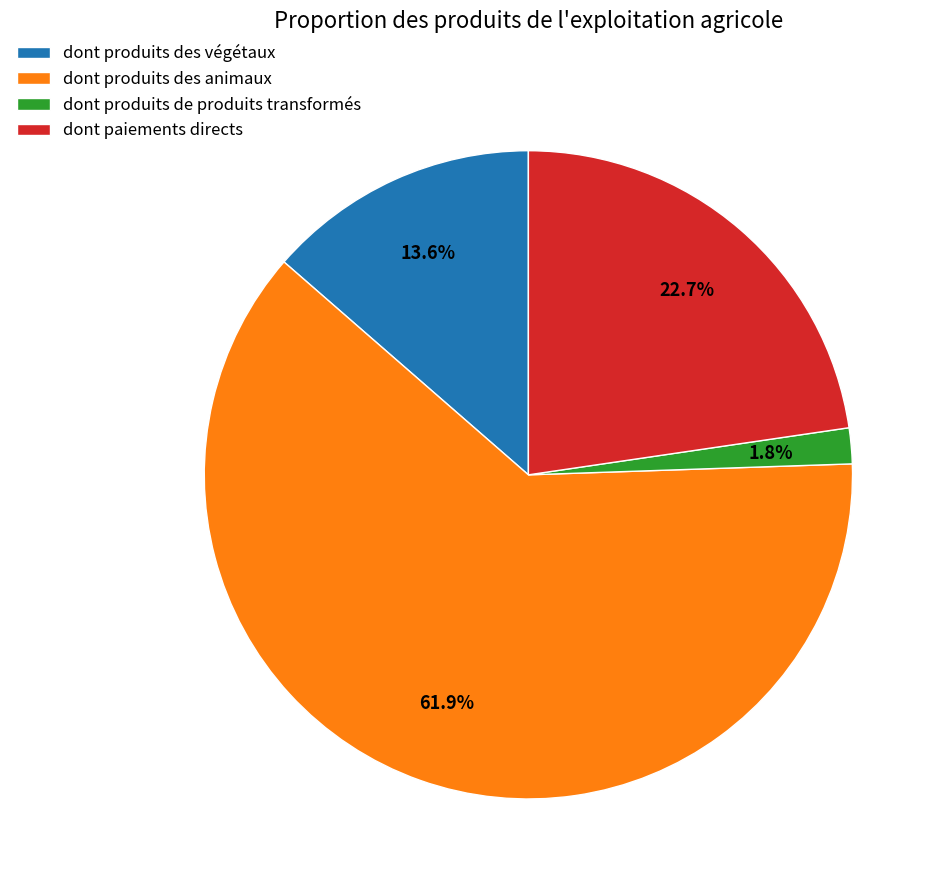

How much of the chart is everything except dont produits de produits transformés?

98.2%